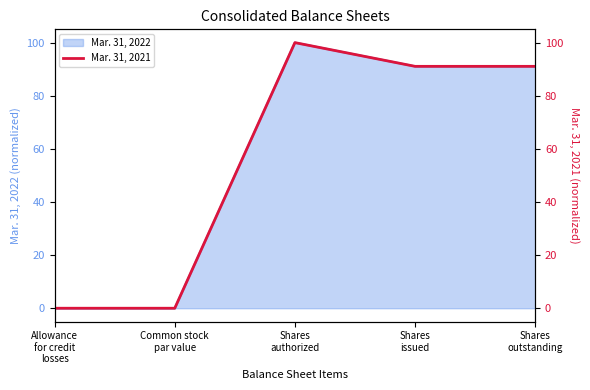

Where is the first local maximum?

Shares
authorized